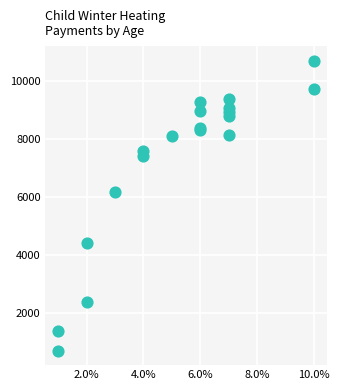

What Y value in the scatter plot is closest to 5710?

6195